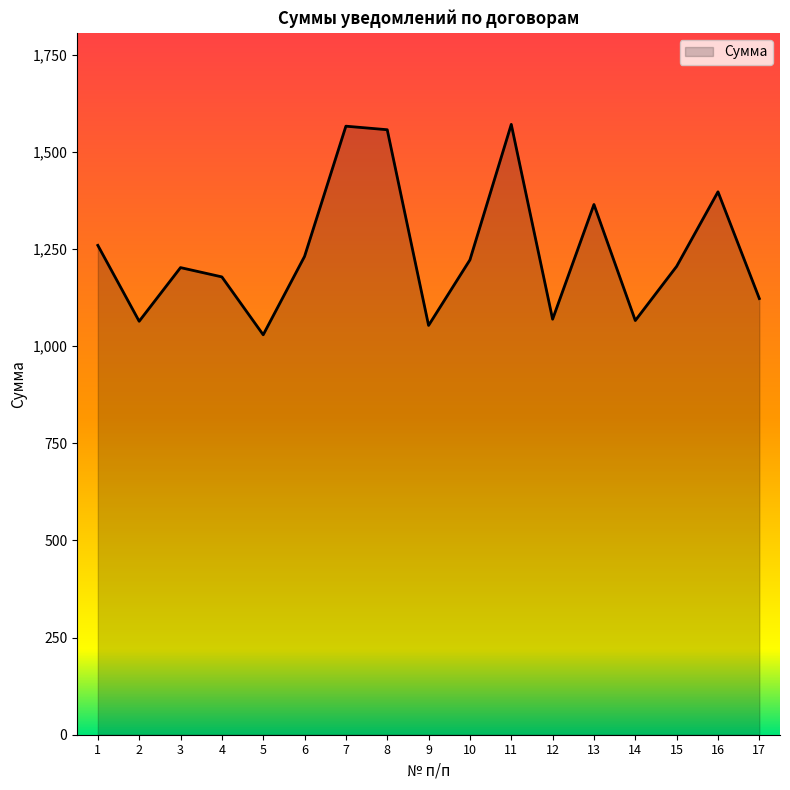

Is it true that the value at 1 is 1259.0?

True